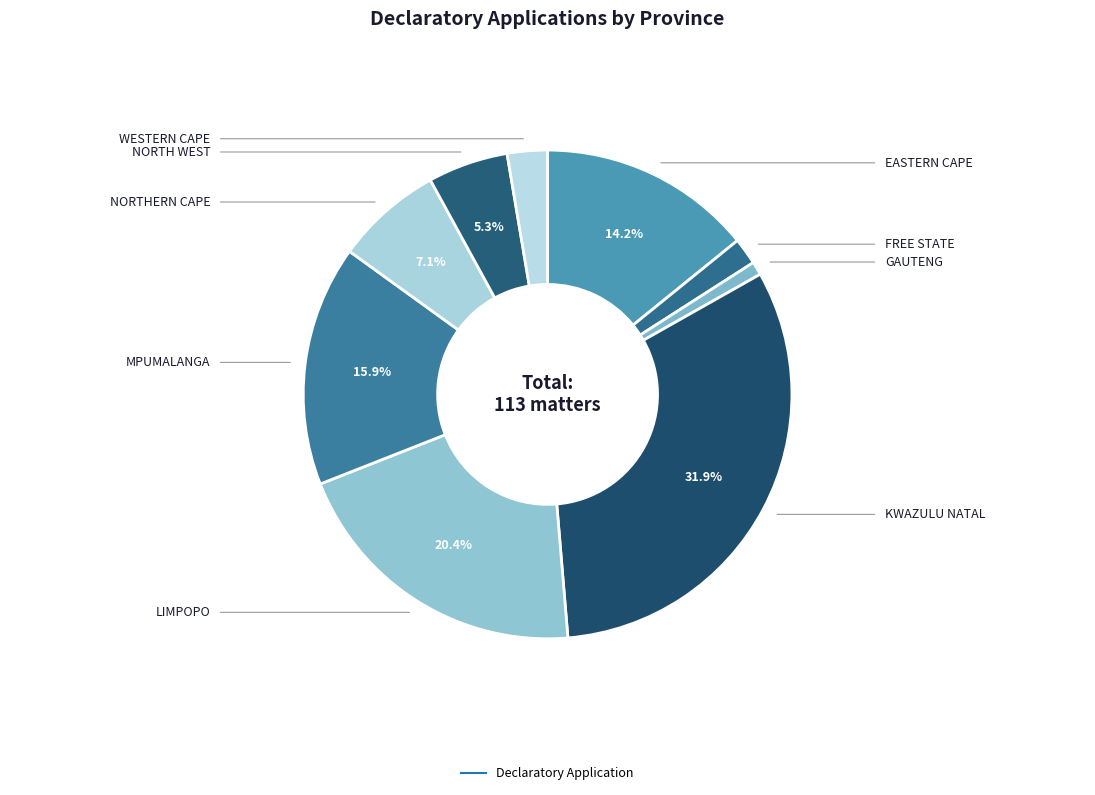

How many slices are in this pie chart?

9